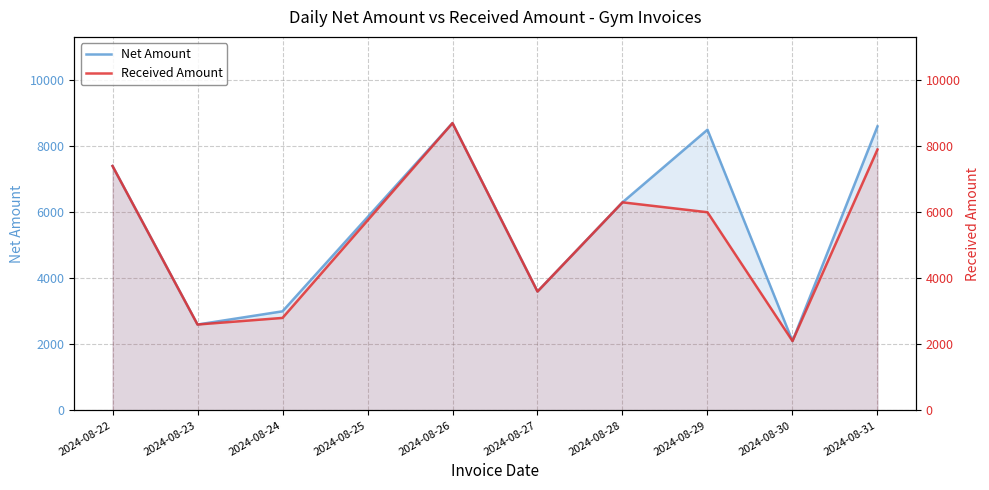

True or false: Received Amount and Net Amount cross at least once.

False